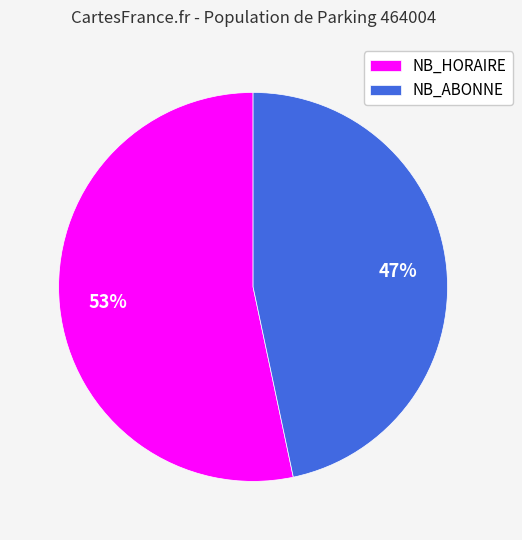

Is it true that NB_HORAIRE is 38% of the pie?

False